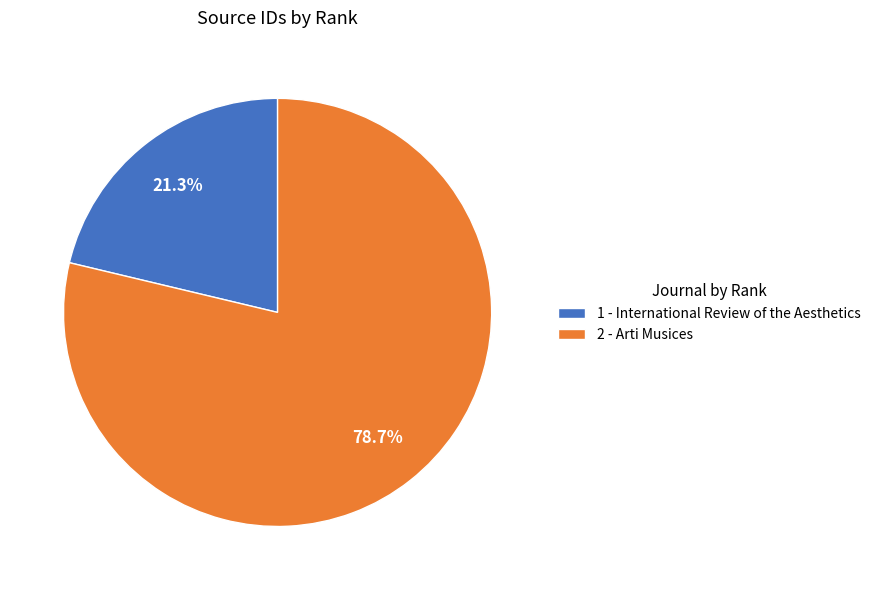

Rank the categories by value from lowest to highest.

1 - International Review of the Aesthetics, 2 - Arti Musices